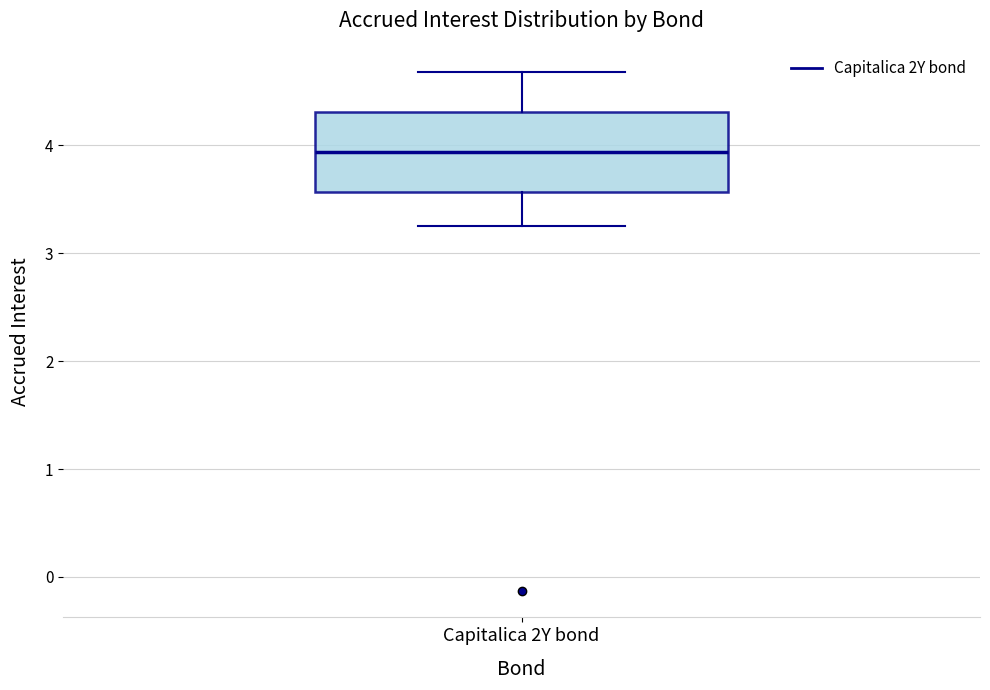

Read this box plot against the y-axis: the position of the median line, the range covered by the box, and the ends of both whiskers. The values are not printed on the chart, so give them approximately, as read against the axis.

median 3.9, box 3.6 to 4.3, whiskers 3.3 to 4.7